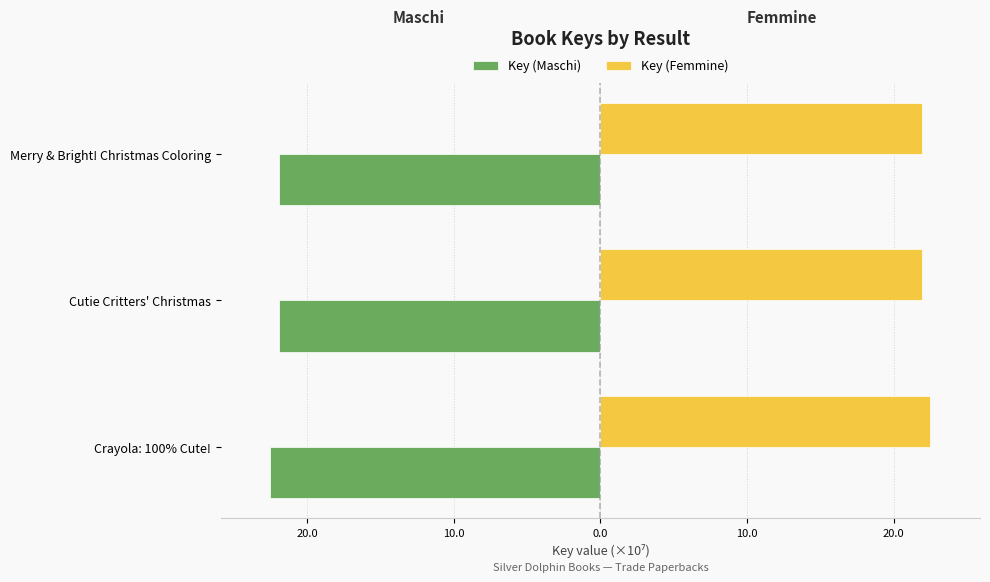

Which series has the widest spread of values?

Key (Maschi)